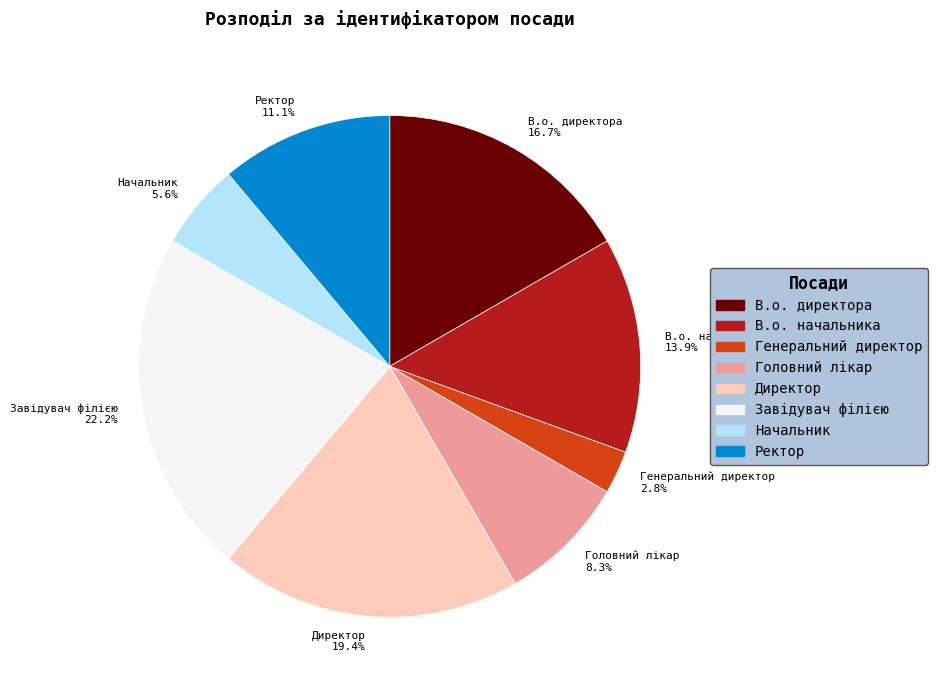

What percentage is the В.о. директора slice, to the nearest percent?

17%